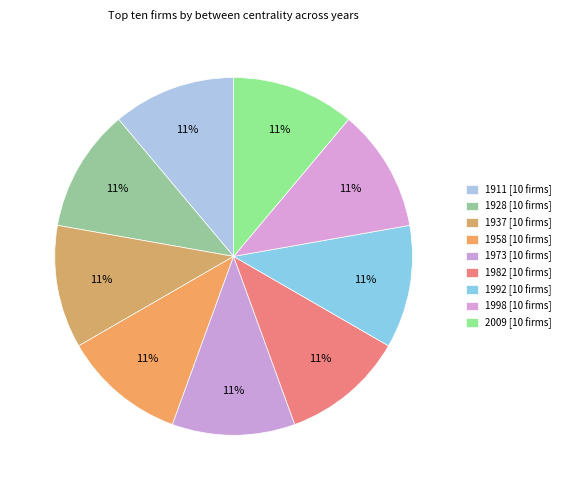

How many slices are in this pie chart?

9